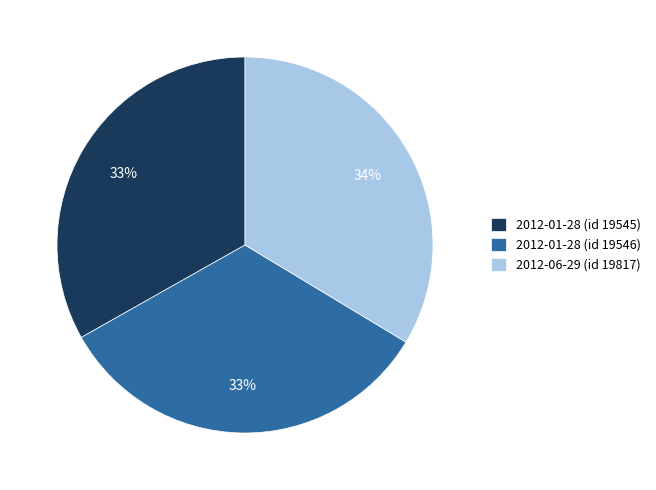

Approximately how many times larger is the value at 2012-01-28 (id 19545) compared to 2012-06-29 (id 19817)?

1.0